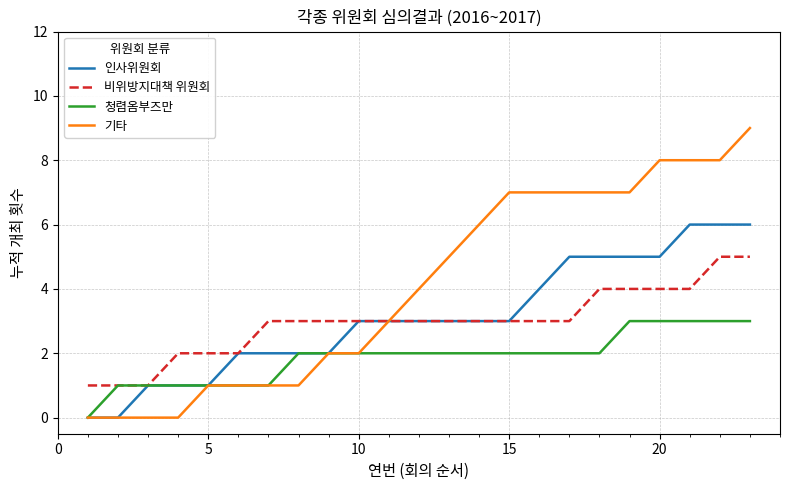

List the series in order of their peak value, lowest first.

청렴옴부즈만, 비위방지대책 위원회, 인사위원회, 기타